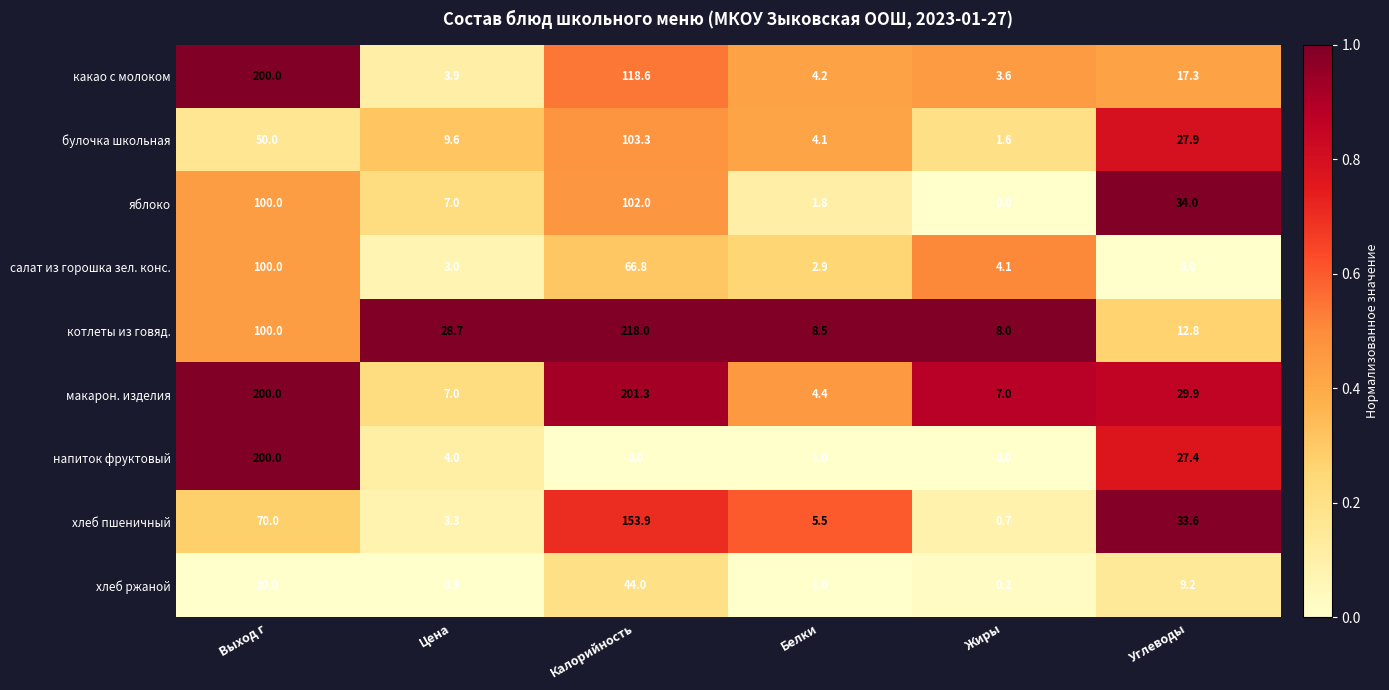

The value of котлеты из говяд. at Цена is 19.5. True or false?

False